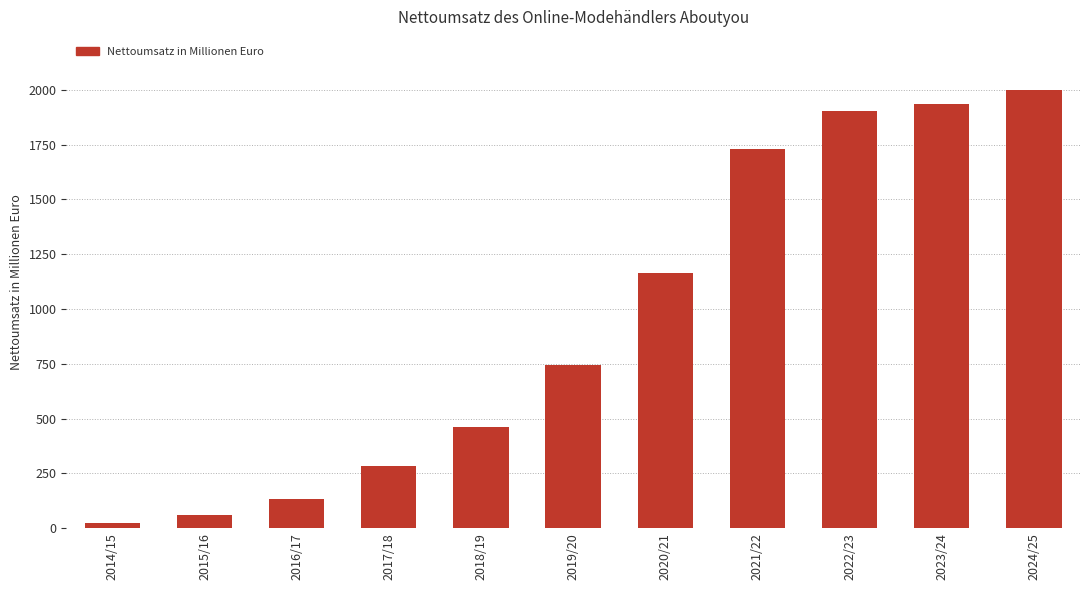

Approximately how many times larger is the value at 2018/19 compared to 2015/16?

7.4